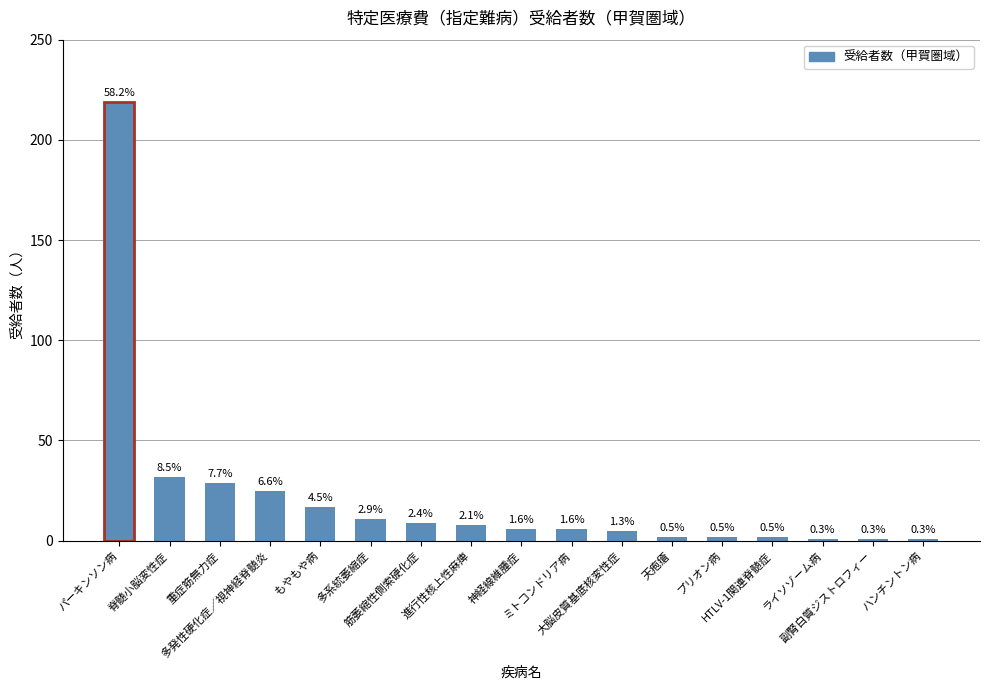

How many bars are there in total?

17